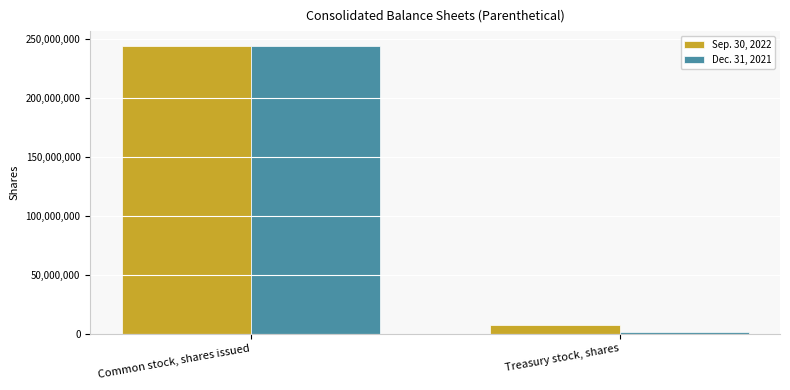

True or false: Dec. 31, 2021 has a value of 152315342 at Common stock, shares issued.

False